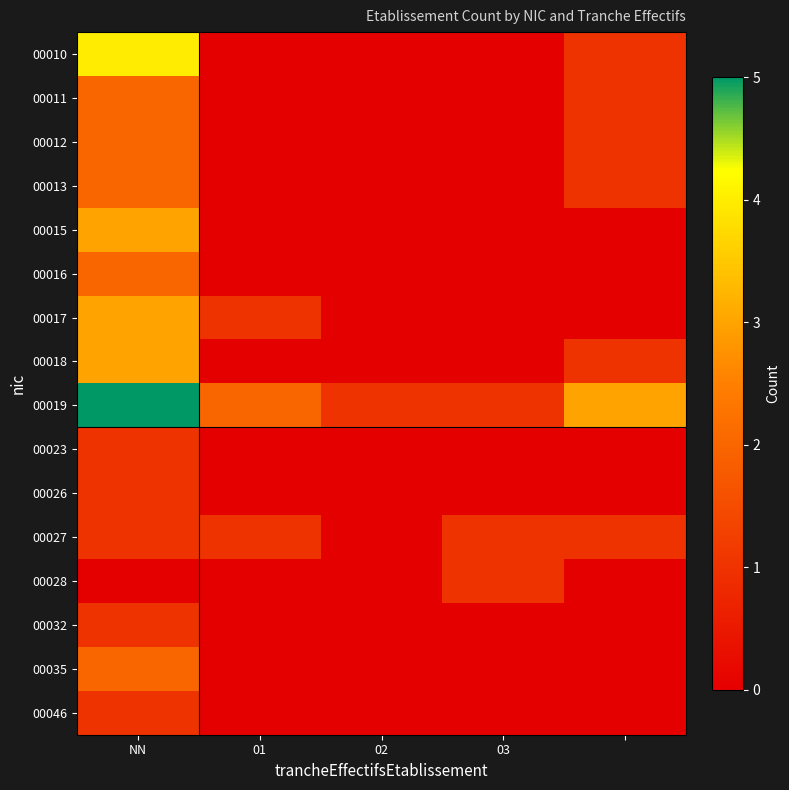

At which category does the chart reach its minimum across all series?

01